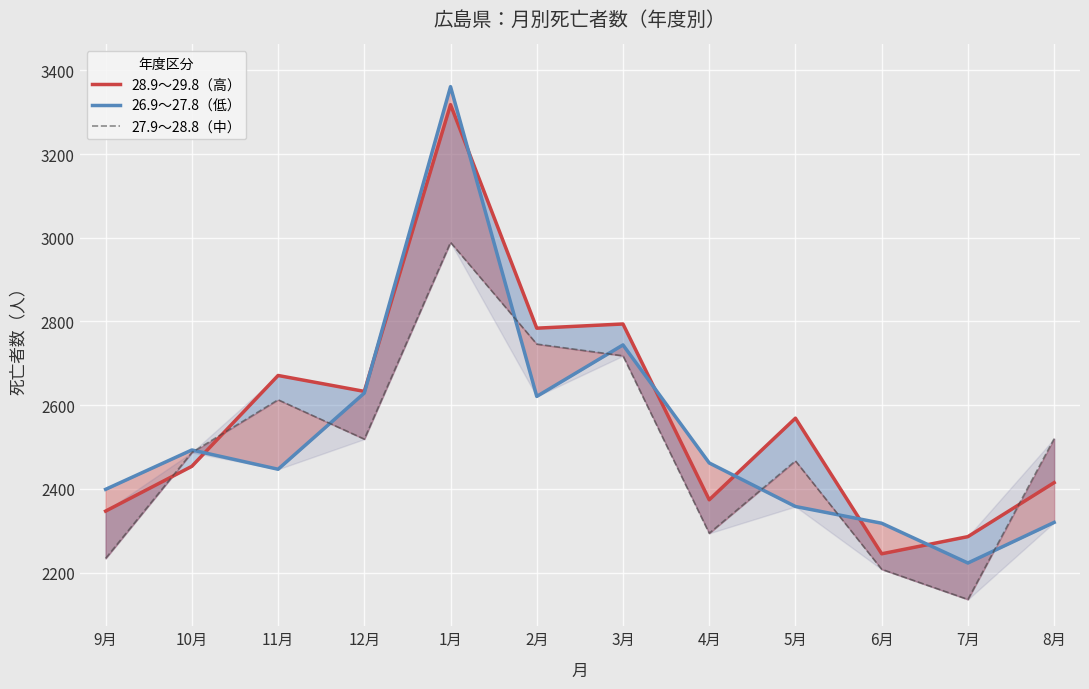

Which series has the largest total across all categories?

28.9～29.8（高）